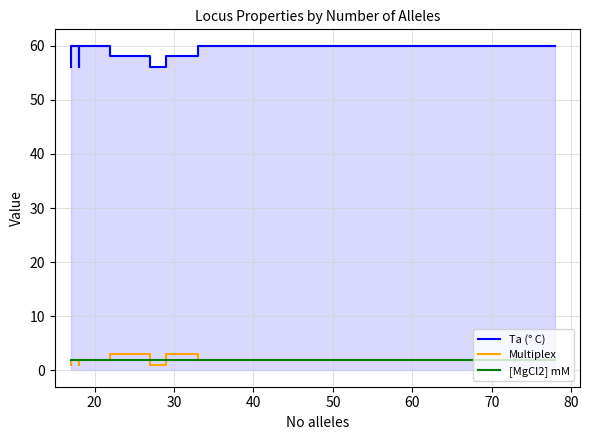

True or false: [MgCl2] mM has a value of 1 at 11.

False